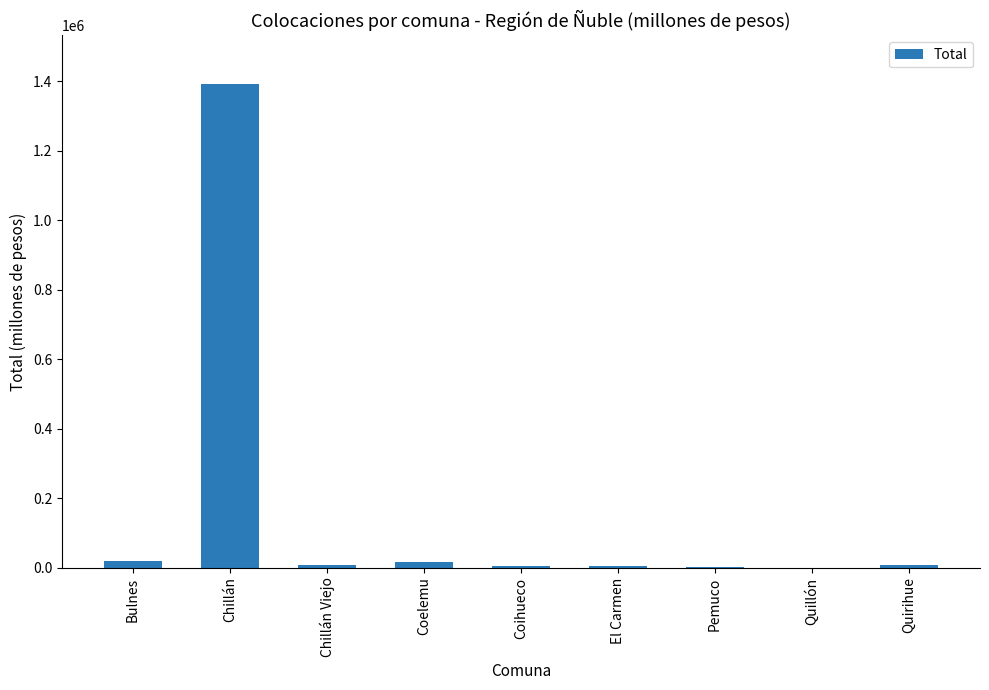

Read the value at Bulnes.

20085.9